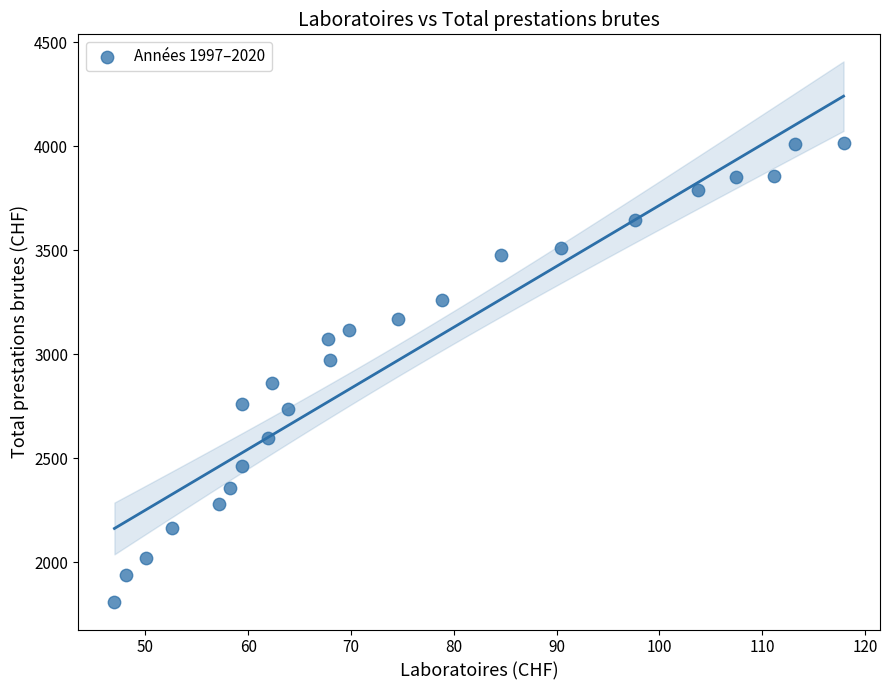

What is the range of X values (max minus min)?

70.9